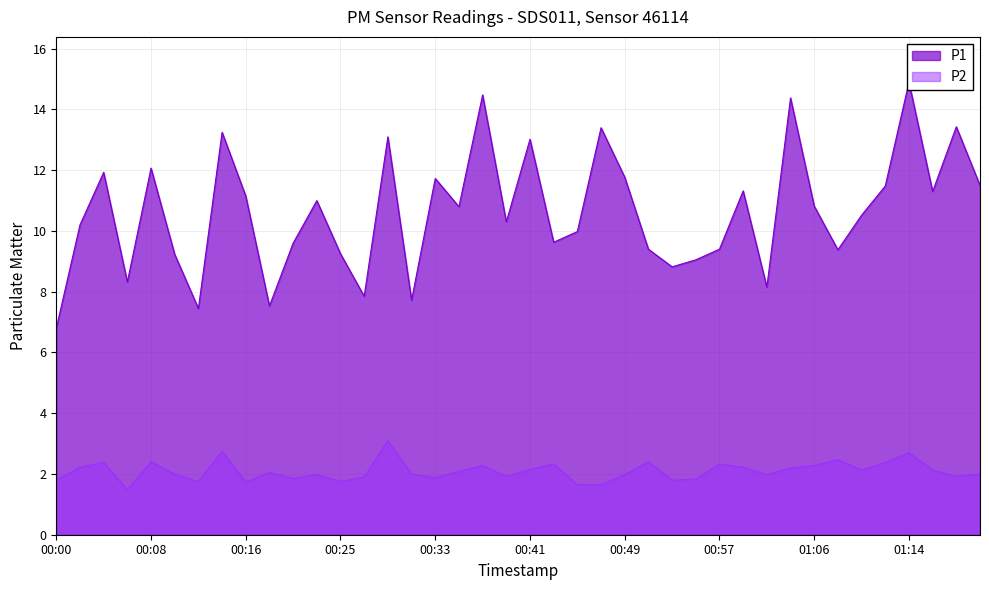

Which series changed the most between 00:00 and 00:10?

P1